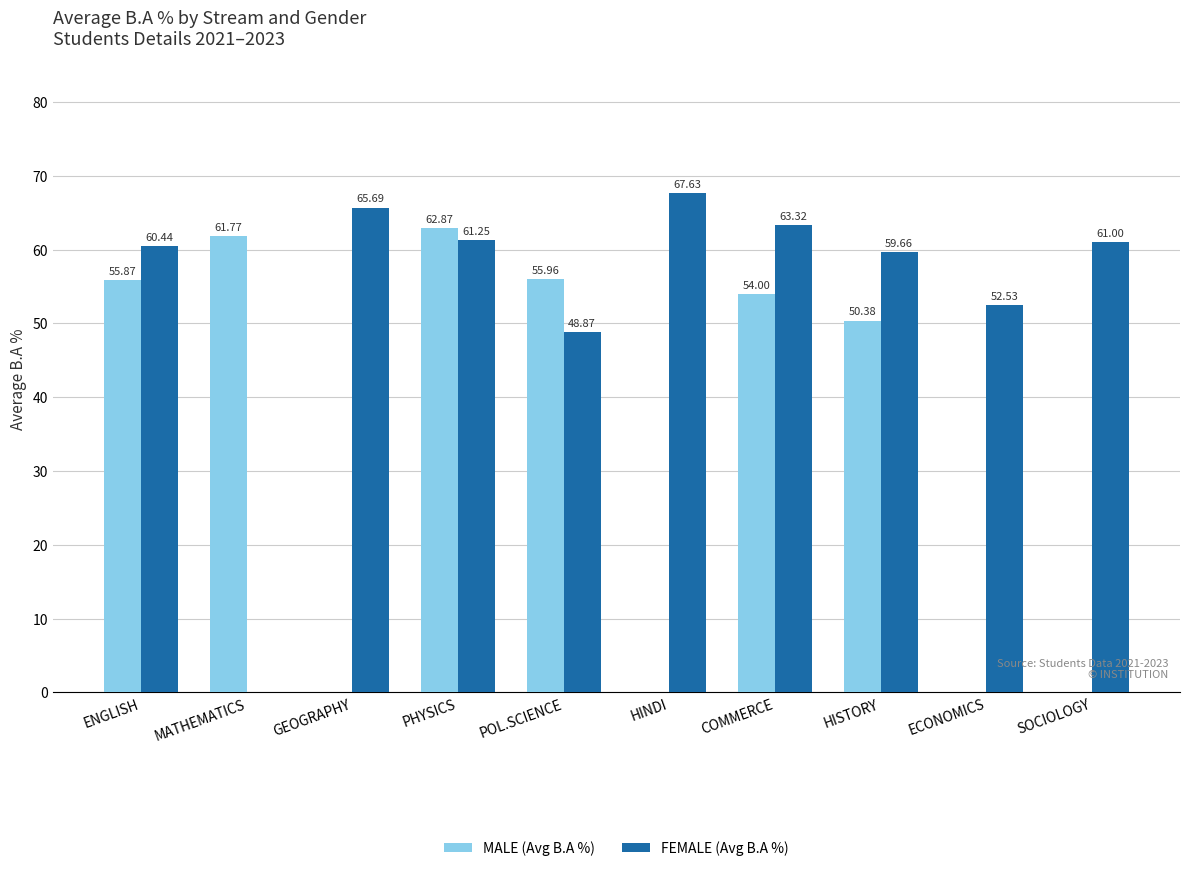

Which series has the largest total across all categories?

FEMALE (Avg B.A %)